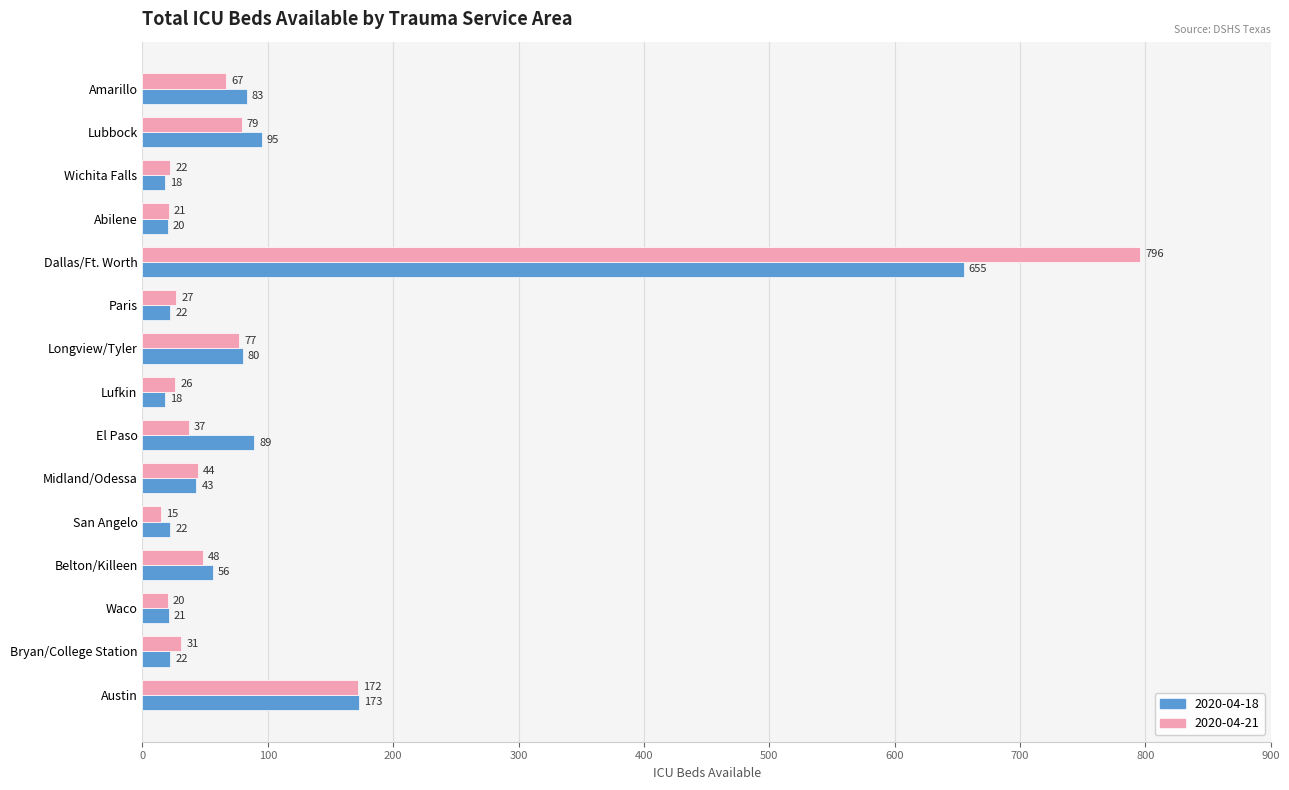

What is the sum of the 2020-04-21 values at Lufkin and Bryan/College Station?

57